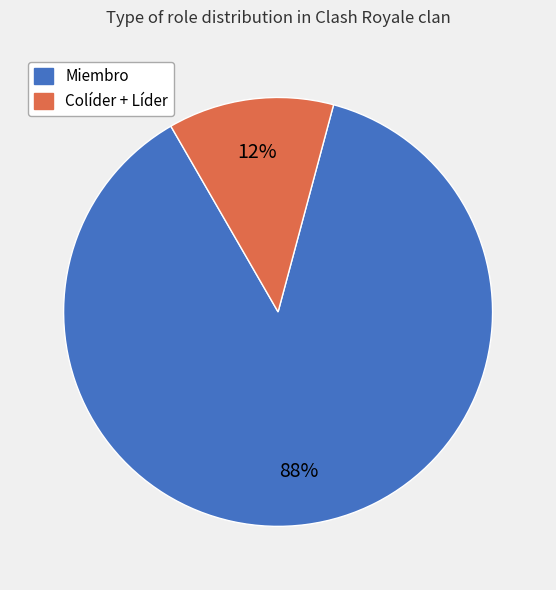

To the nearest percent, what is the average slice percentage?

50%